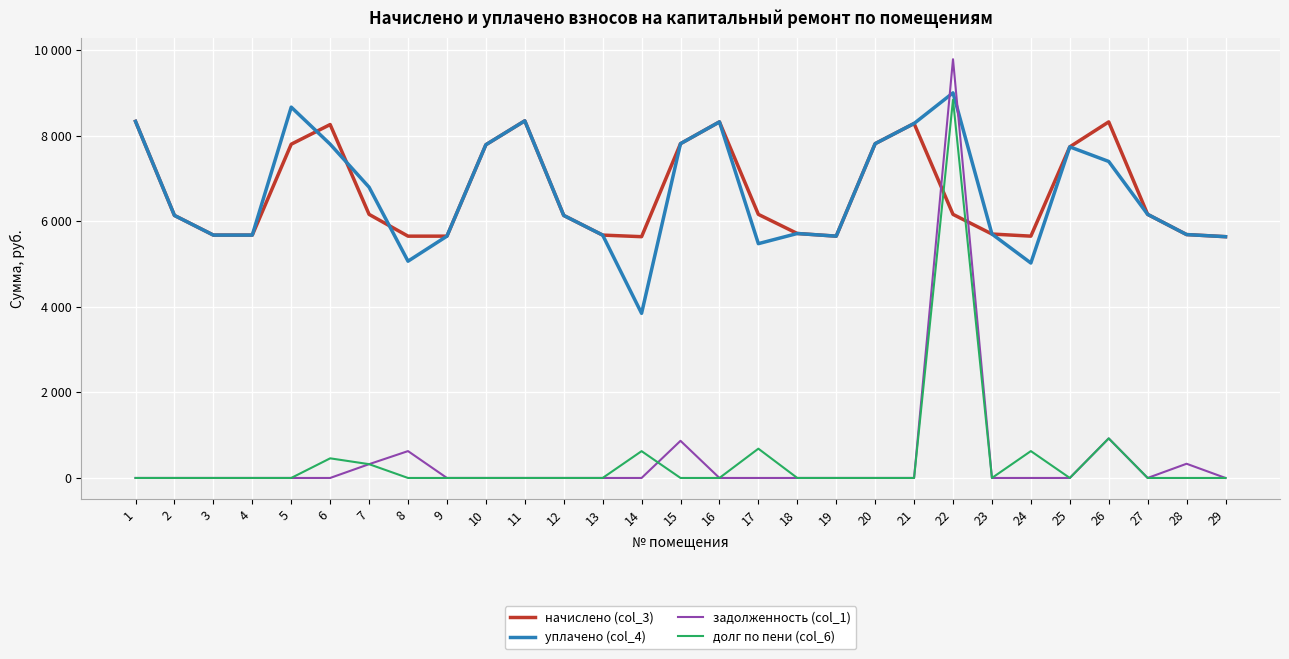

At which category does начислено (col_3) reach its first local valley?

14